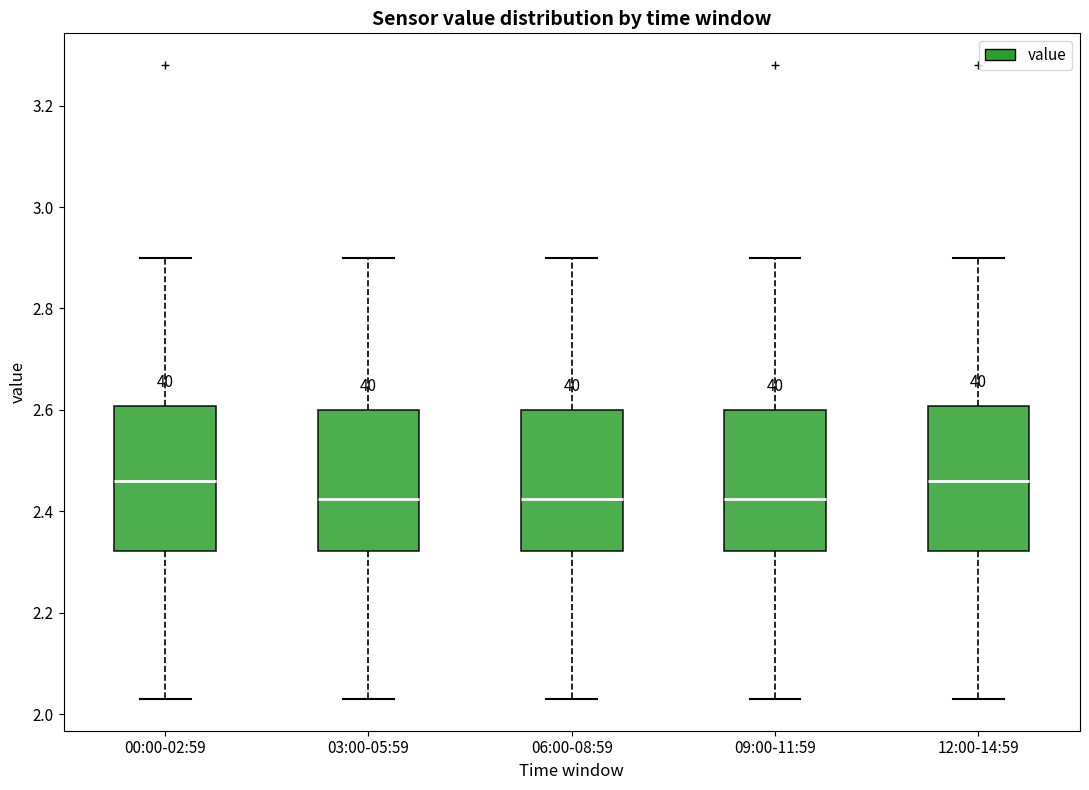

Reading left to right, transcribe this box plot: for each box, give where its median line is, the range the box spans, and where its two whiskers end, as read against the y-axis. The values are not printed on the chart, so give them approximately, as read against the axis.

00:00-02:59: median 2.46, box 2.32 to 2.60, whiskers 2.04 to 2.90
03:00-05:59: median 2.42, box 2.32 to 2.60, whiskers 2.04 to 2.90
06:00-08:59: median 2.42, box 2.32 to 2.60, whiskers 2.04 to 2.90
09:00-11:59: median 2.42, box 2.32 to 2.60, whiskers 2.04 to 2.90
12:00-14:59: median 2.46, box 2.32 to 2.60, whiskers 2.04 to 2.90